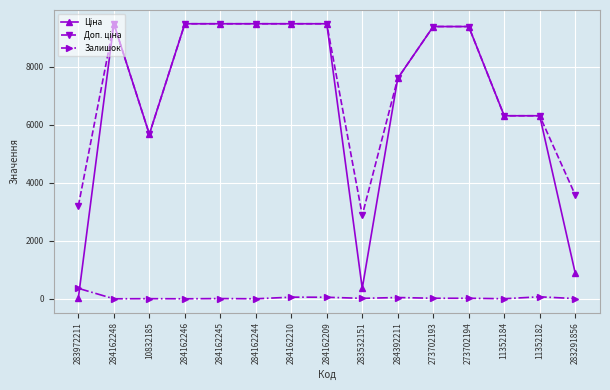

True or false: Залишок has a value of 8.0 at 284162245.

True